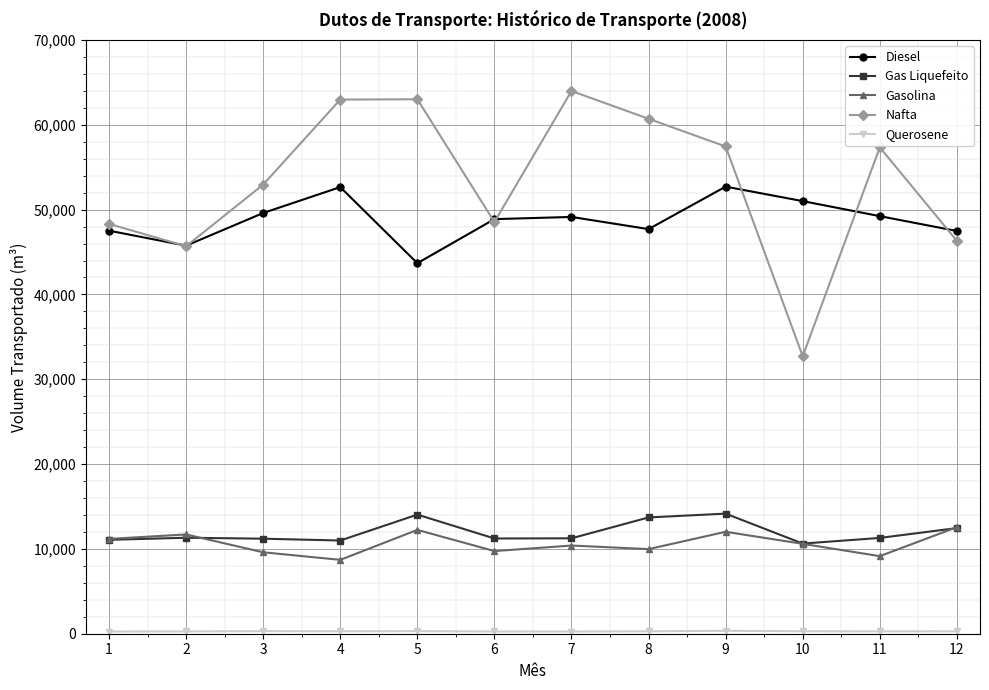

Which series has the largest total across all categories?

Nafta